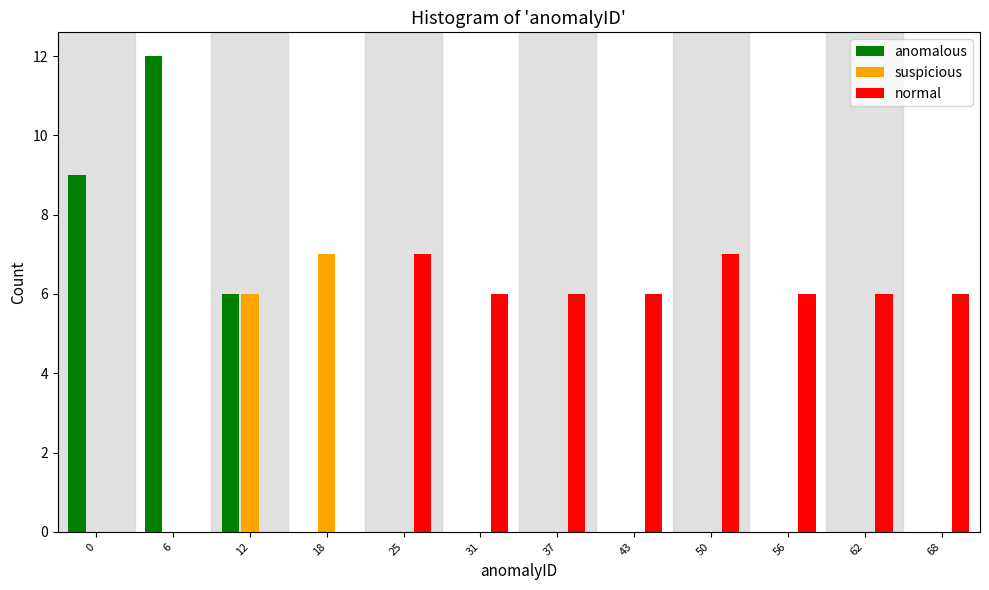

Between 6 and 68, which series saw the biggest shift?

anomalous